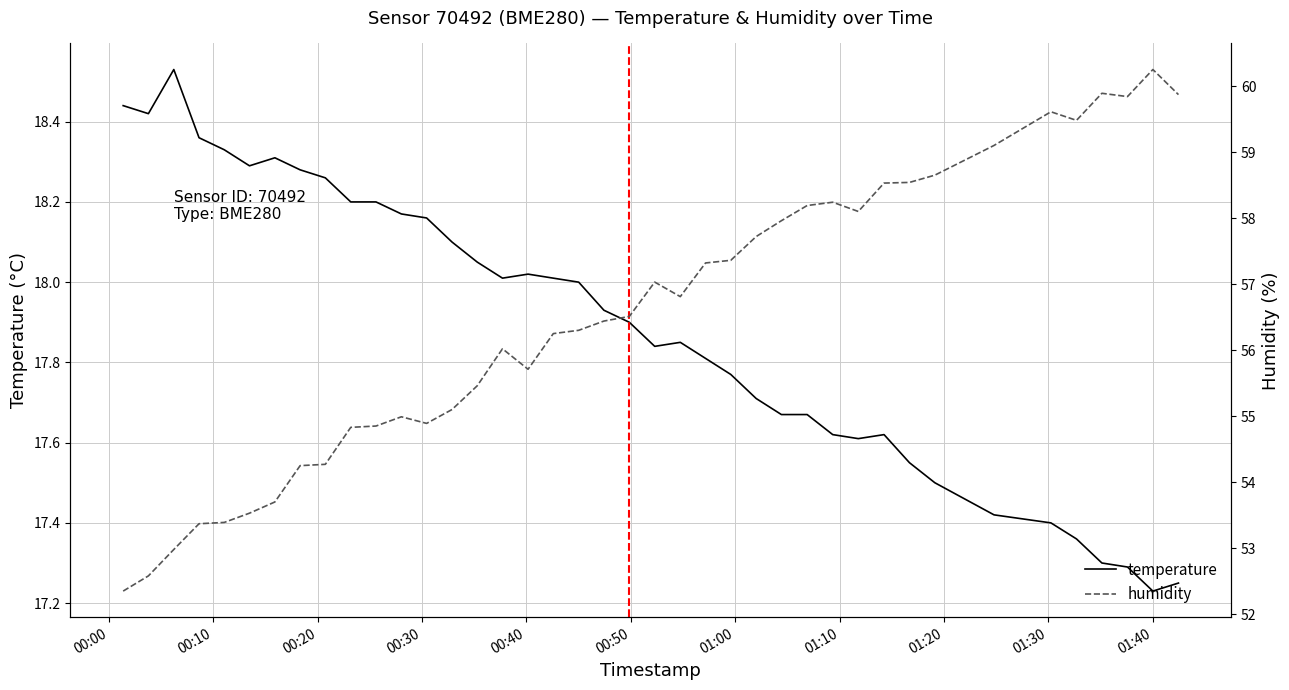

What is the value of the humidity point at the 16th from the left?

56.0